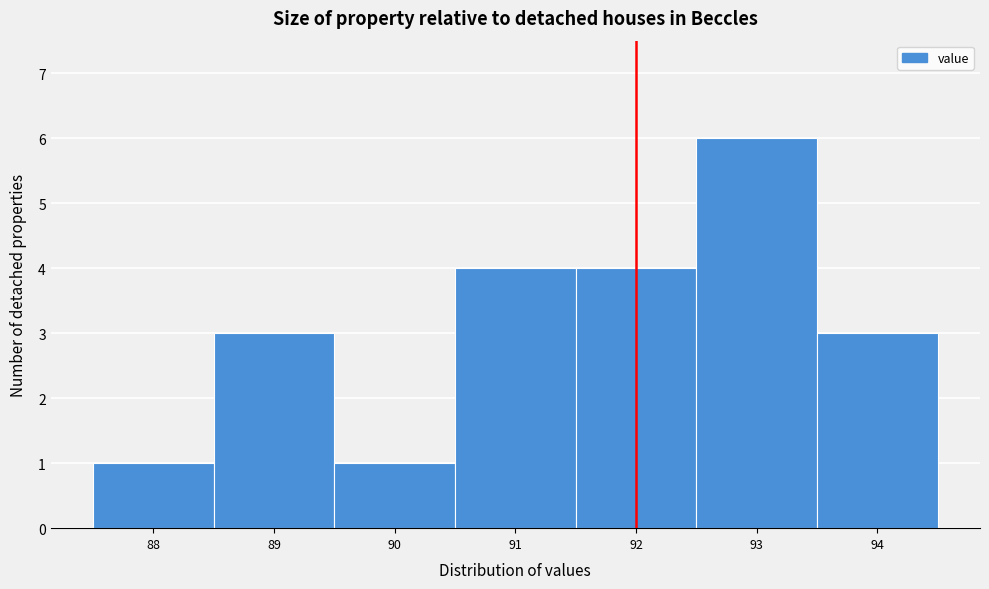

What is the height of the bar covering 89.5 to 90.5 on the x-axis? The values are not printed on the chart, so give them approximately, as read against the axis.

1